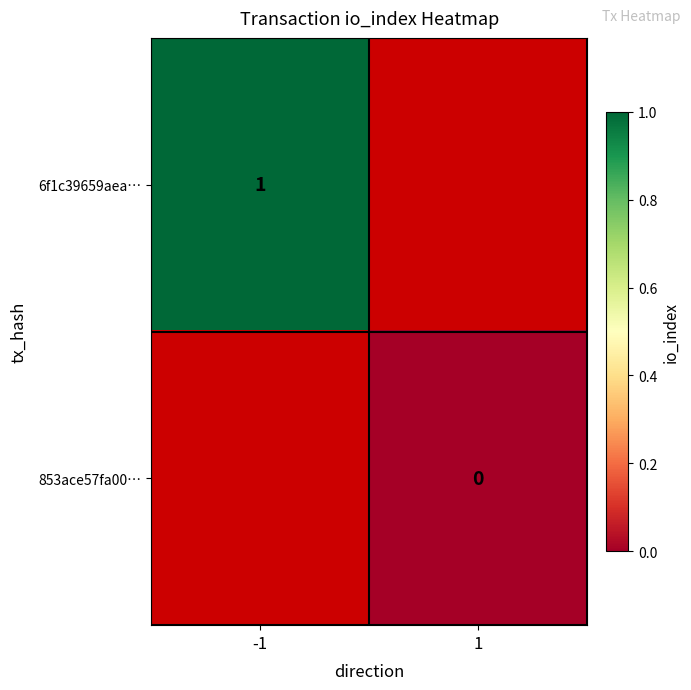

True or false: 6f1c39659aea… has a value of 0.7 at -1.

False